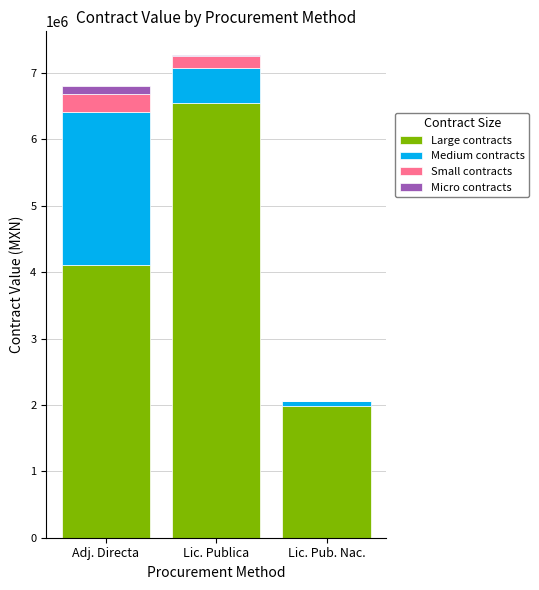

Is it true that Large contracts equals 1990504.8 at Lic. Pub. Nac.?

True